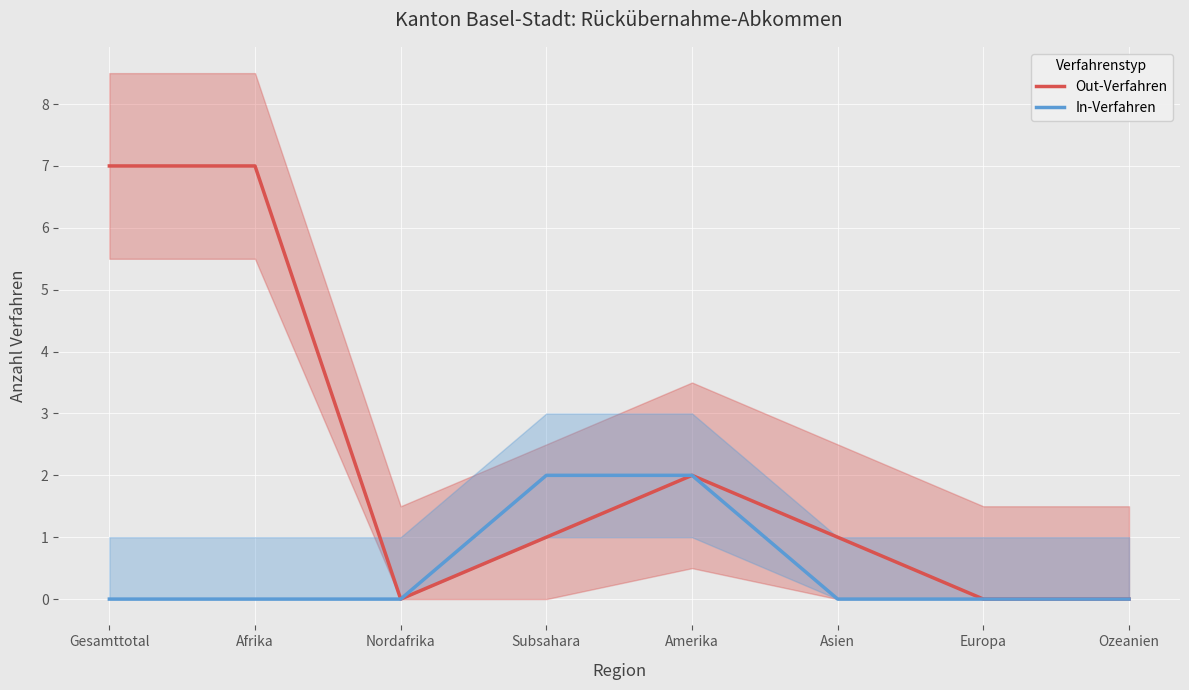

What is the difference between the Out-Verfahren values at Gesamttotal and Ozeanien?

7